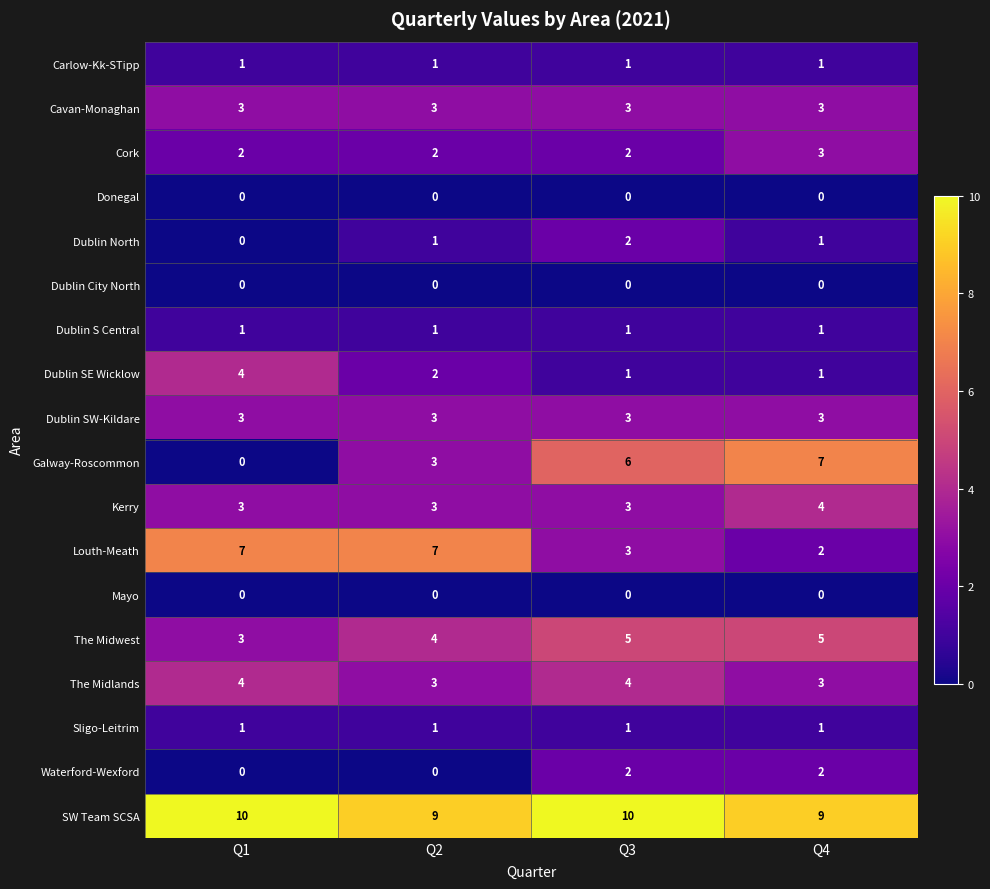

What value does the The Midlands series have at Q1?

4